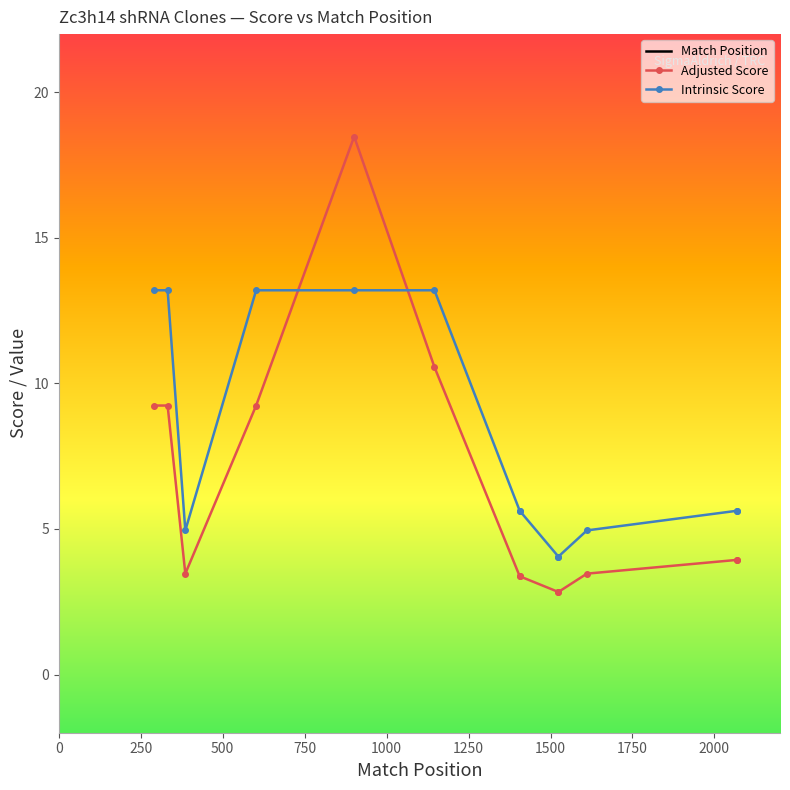

True or false: Intrinsic Score has a value of 4.0 at TRCN0000341193.

True